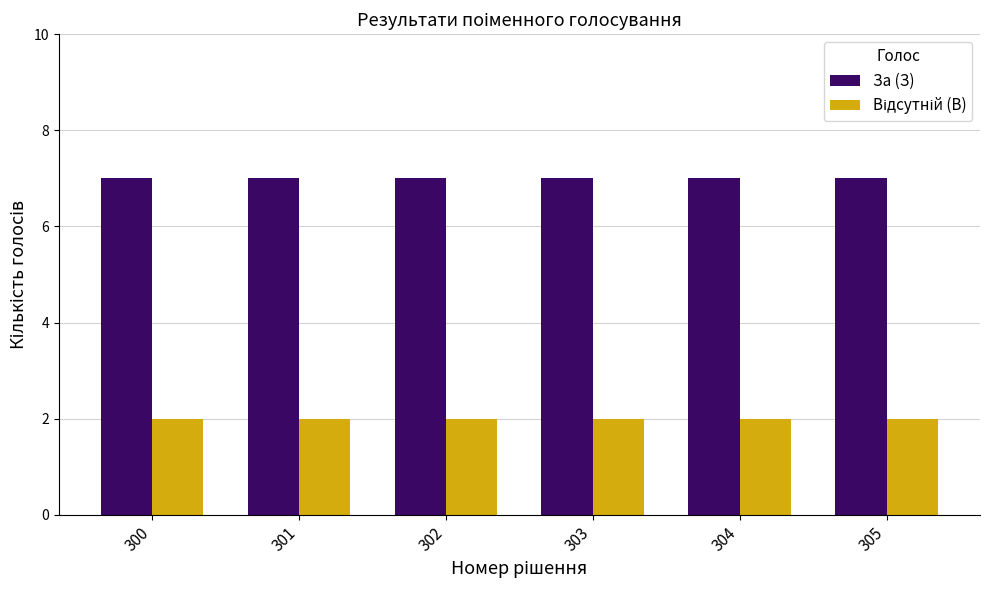

Are the bars horizontal?

No